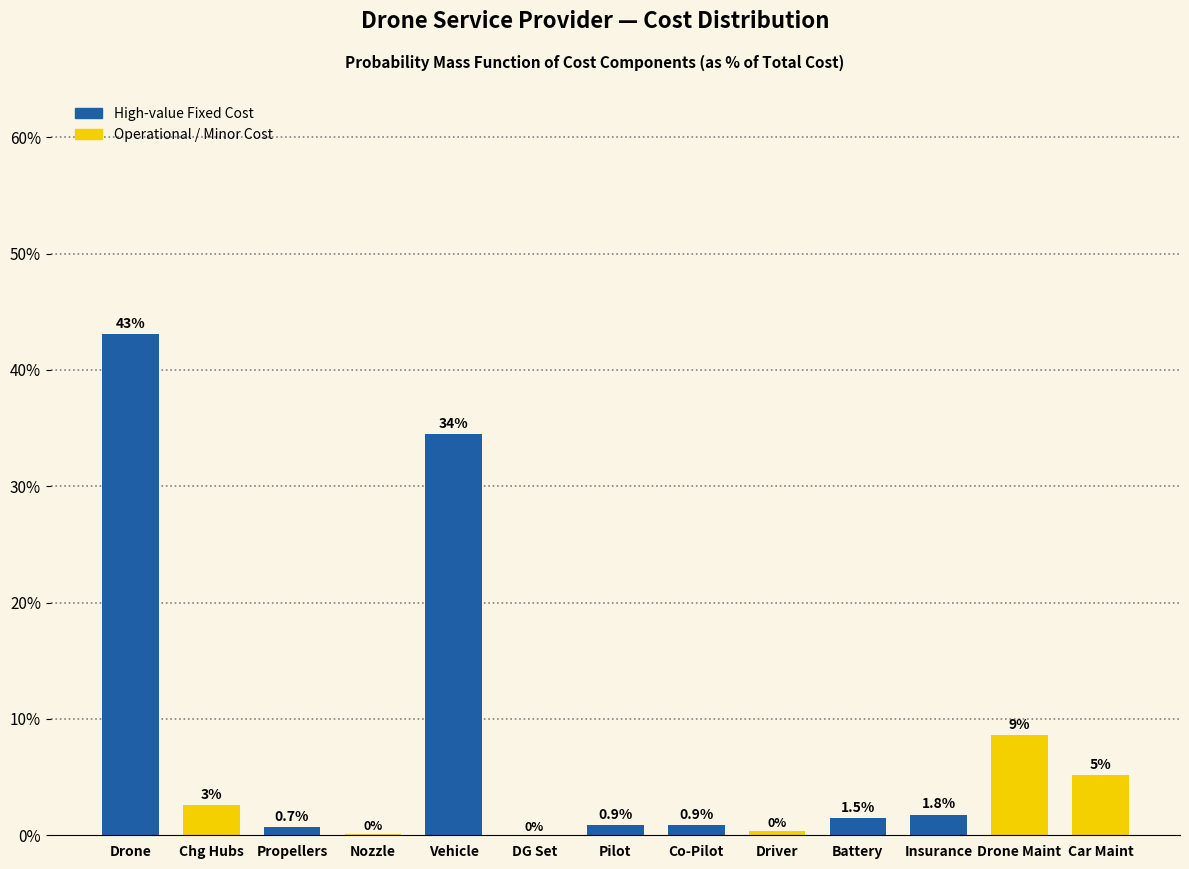

What is the sum of the values at Driver and Propellers?

1.0